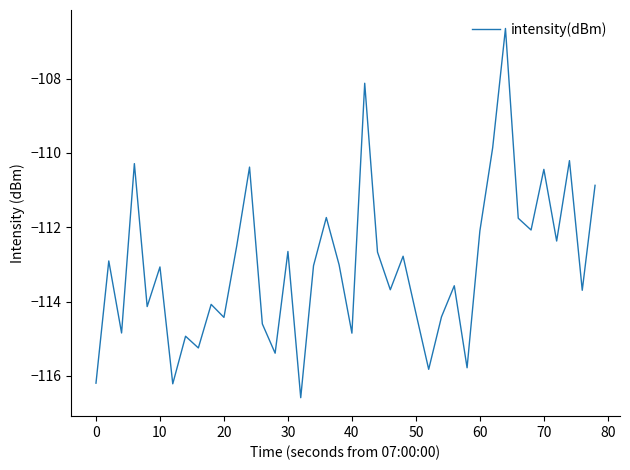

What is the difference between the maximum and minimum values?

9.9